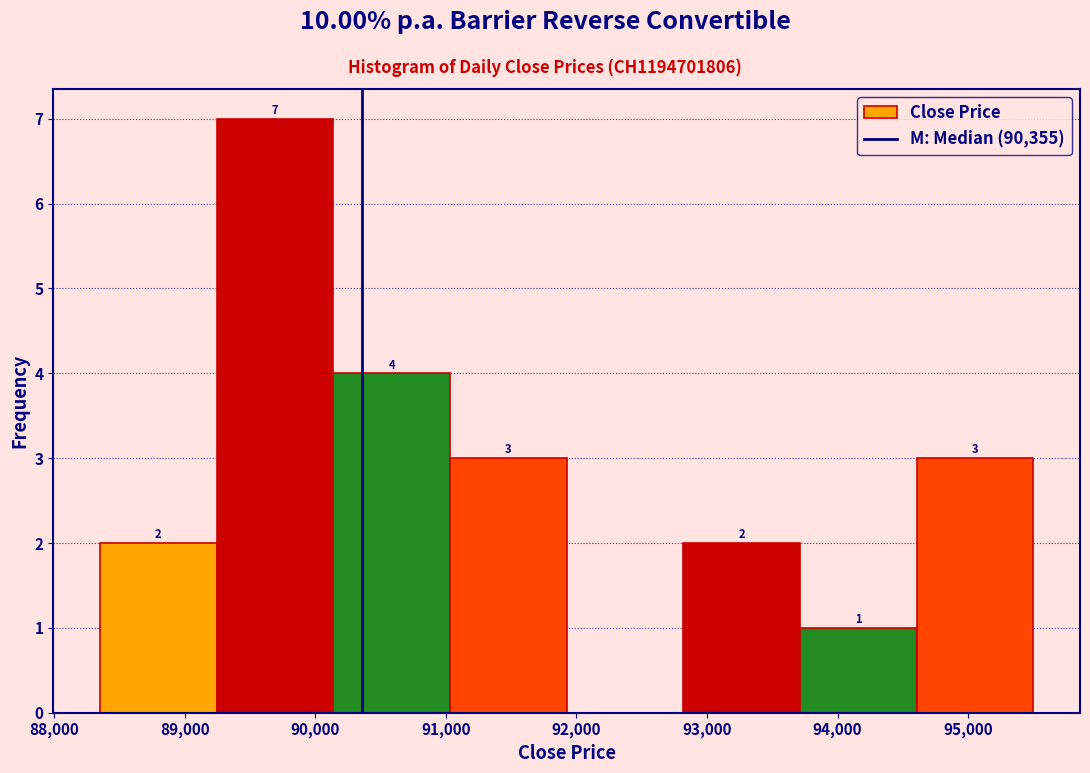

Which range on the x-axis has the tallest bar?

89200 to 90100